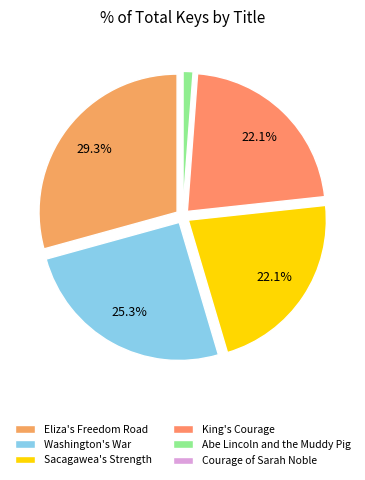

Does Abe Lincoln and the Muddy Pig account for over 50% of the chart?

No